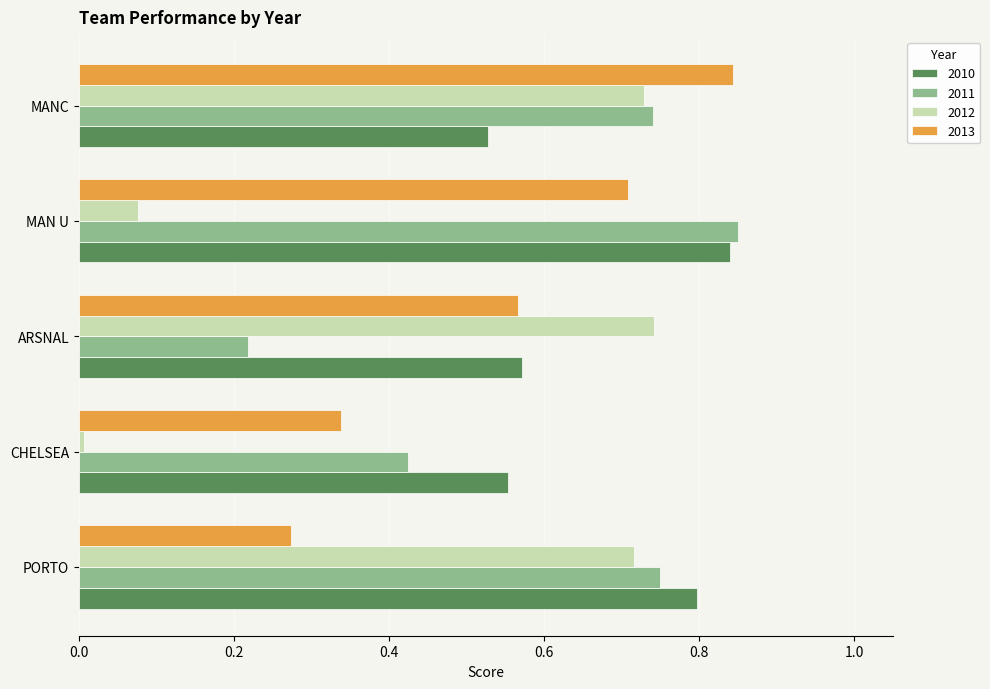

Which series has the largest range (max minus min)?

2012